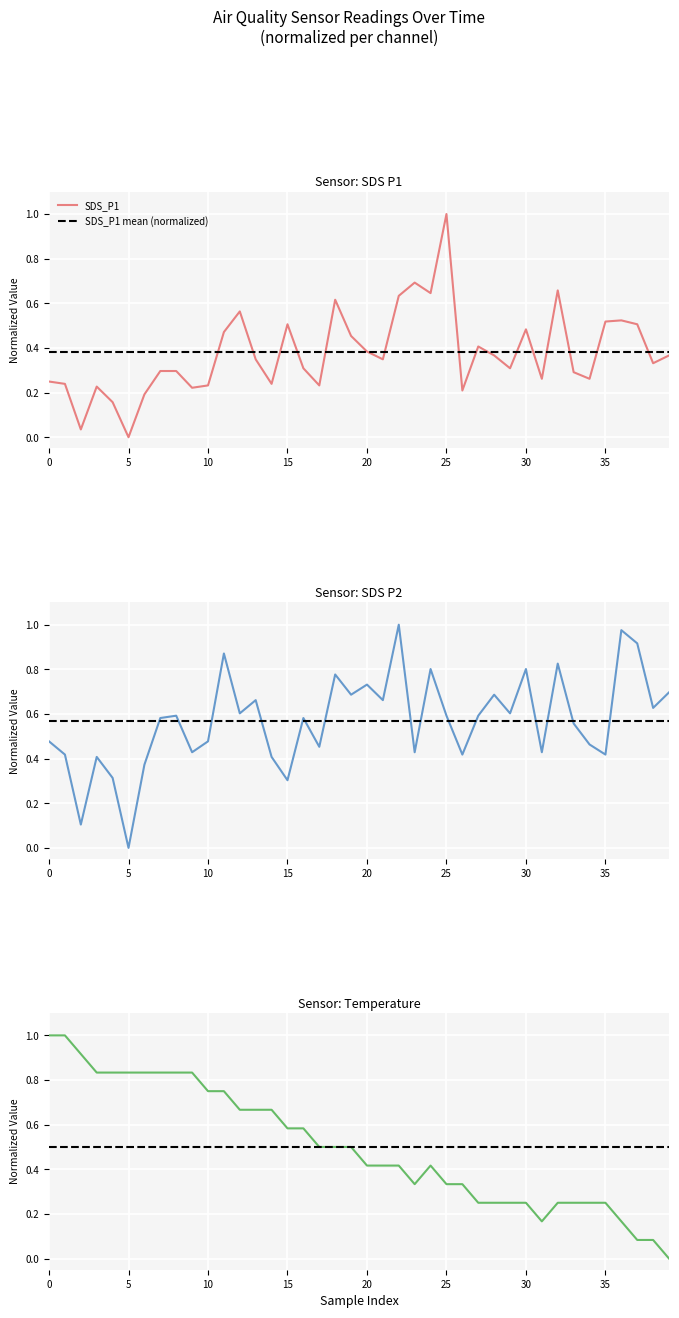

Reading left to right, list all the values displayed in this chart.

SDS_P1: 0.2	0.2	0.0	0.2	0.2	0.0	0.2	0.3	0.3	0.2	0.2	0.5	0.6	0.3	0.2	0.5	0.3	0.2	0.6	0.5	0.4	0.3	0.6	0.7	0.6	1.0	0.2	0.4	0.4	0.3	0.5	0.3	0.7	0.3	0.3	0.5	0.5	0.5	0.3	0.4
SDS_P1 mean (normalized): 0.4	0.4	0.4	0.4	0.4	0.4	0.4	0.4	0.4	0.4	0.4	0.4	0.4	0.4	0.4	0.4	0.4	0.4	0.4	0.4	0.4	0.4	0.4	0.4	0.4	0.4	0.4	0.4	0.4	0.4	0.4	0.4	0.4	0.4	0.4	0.4	0.4	0.4	0.4	0.4
SDS_P2: 0.5	0.4	0.1	0.4	0.3	0.0	0.4	0.6	0.6	0.4	0.5	0.9	0.6	0.7	0.4	0.3	0.6	0.5	0.8	0.7	0.7	0.7	1.0	0.4	0.8	0.6	0.4	0.6	0.7	0.6	0.8	0.4	0.8	0.6	0.5	0.4	1.0	0.9	0.6	0.7
SDS_P2 mean (normalized): 0.6	0.6	0.6	0.6	0.6	0.6	0.6	0.6	0.6	0.6	0.6	0.6	0.6	0.6	0.6	0.6	0.6	0.6	0.6	0.6	0.6	0.6	0.6	0.6	0.6	0.6	0.6	0.6	0.6	0.6	0.6	0.6	0.6	0.6	0.6	0.6	0.6	0.6	0.6	0.6
Temp: 1.0	1.0	0.9	0.8	0.8	0.8	0.8	0.8	0.8	0.8	0.7	0.7	0.7	0.7	0.7	0.6	0.6	0.5	0.5	0.5	0.4	0.4	0.4	0.3	0.4	0.3	0.3	0.2	0.2	0.2	0.2	0.2	0.2	0.2	0.2	0.2	0.2	0.1	0.1	0.0
Temp mean (normalized): 0.5	0.5	0.5	0.5	0.5	0.5	0.5	0.5	0.5	0.5	0.5	0.5	0.5	0.5	0.5	0.5	0.5	0.5	0.5	0.5	0.5	0.5	0.5	0.5	0.5	0.5	0.5	0.5	0.5	0.5	0.5	0.5	0.5	0.5	0.5	0.5	0.5	0.5	0.5	0.5